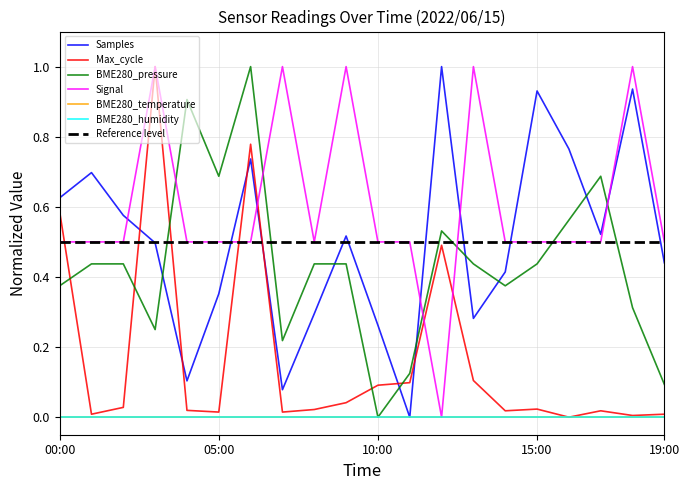

What position from the left is 14:00?

15